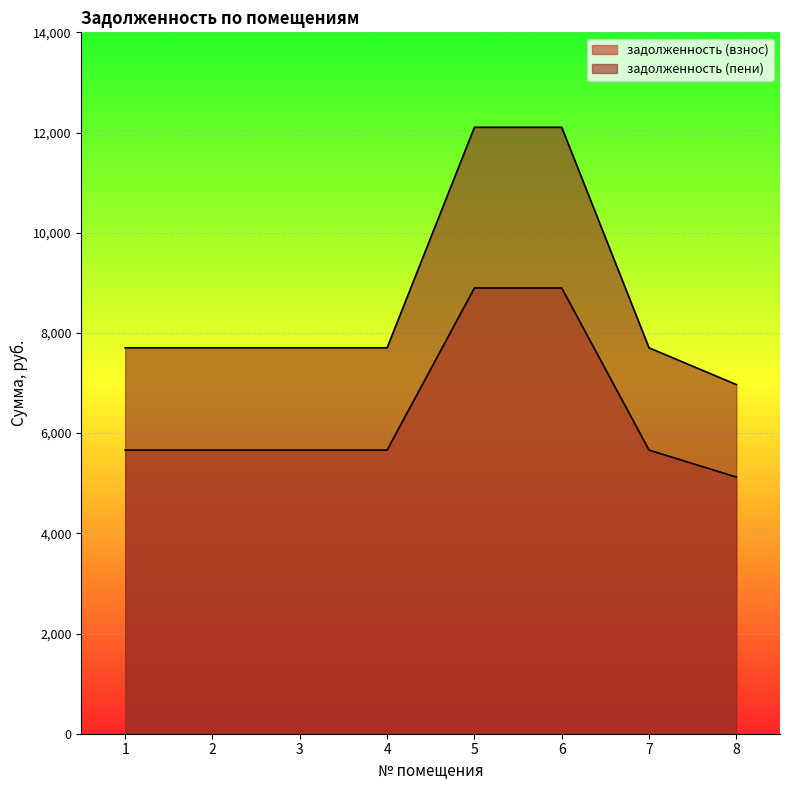

At which label is задолженность (взнос) closest to 7009?

1